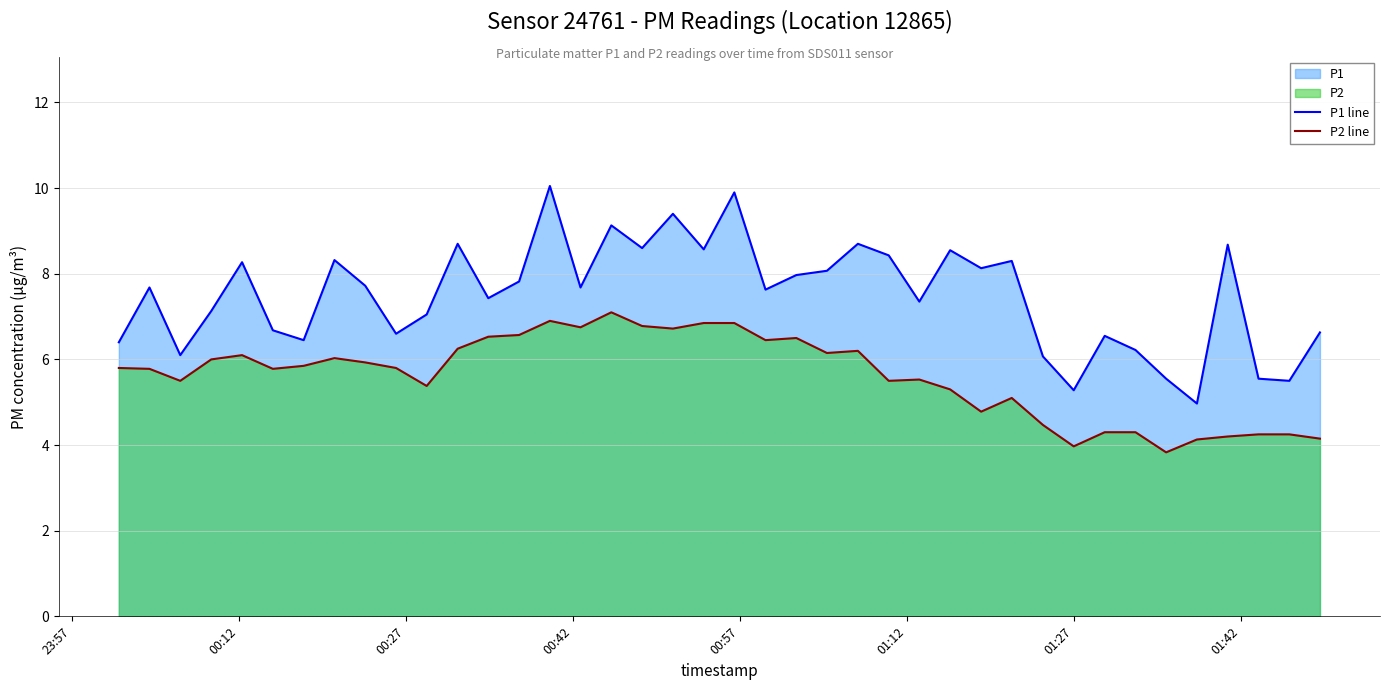

Which series has the widest spread of values?

P1 line